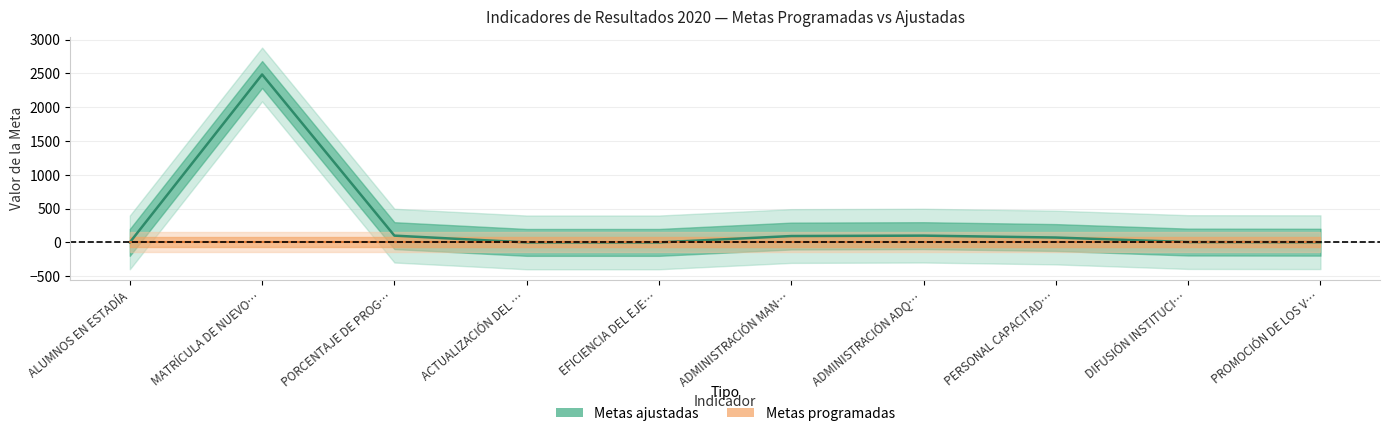

True or false: the data shows 59 at ADMINISTRACIÓN MAN….

False